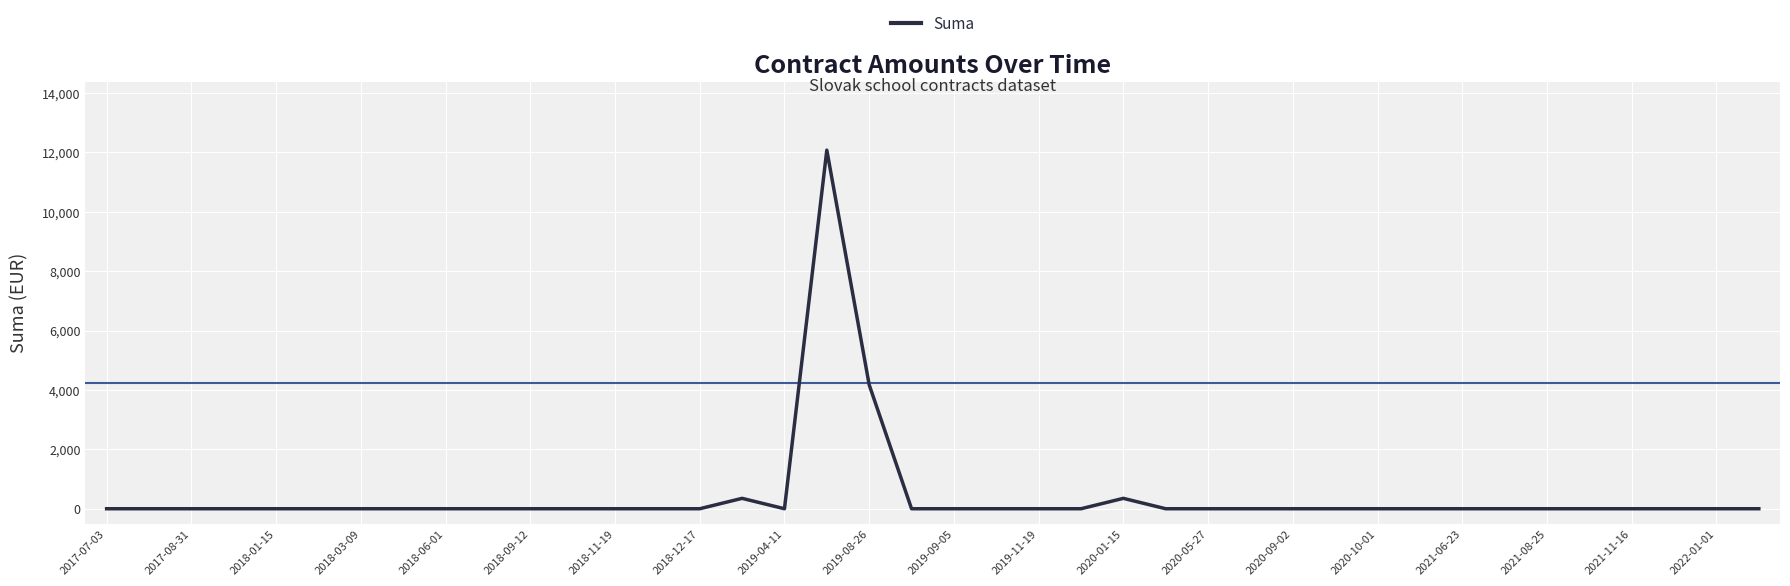

Reading left to right, extract all data points from this chart.

0.0	0.0	0.0	0.0	0.0	0.0	0.0	0.0	0.0	0.0	0.0	0.0	0.0	0.0	0.0	350.0	0.0	12076.5	4174.0	0.0	0.0	0.0	0.0	0.0	350.0	0.0	0.0	0.0	0.0	0.0	0.0	0.0	0.0	0.0	0.0	0.0	0.0	0.0	0.0	0.0